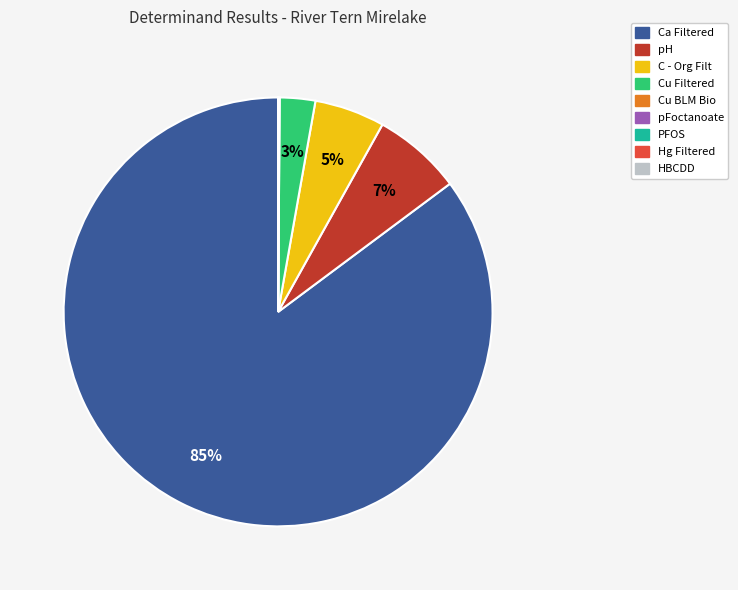

What is the largest slice in the pie chart?

Ca Filtered